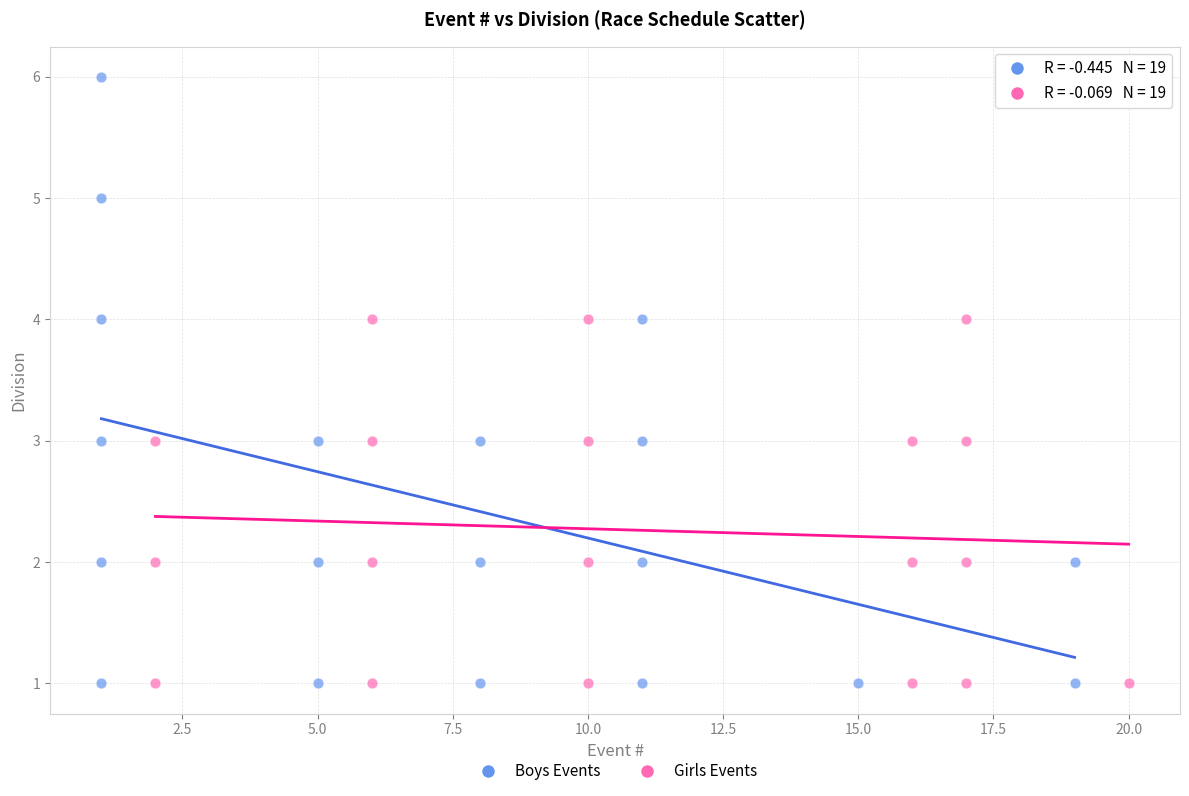

Which series contains the highest Y value?

Boys Events